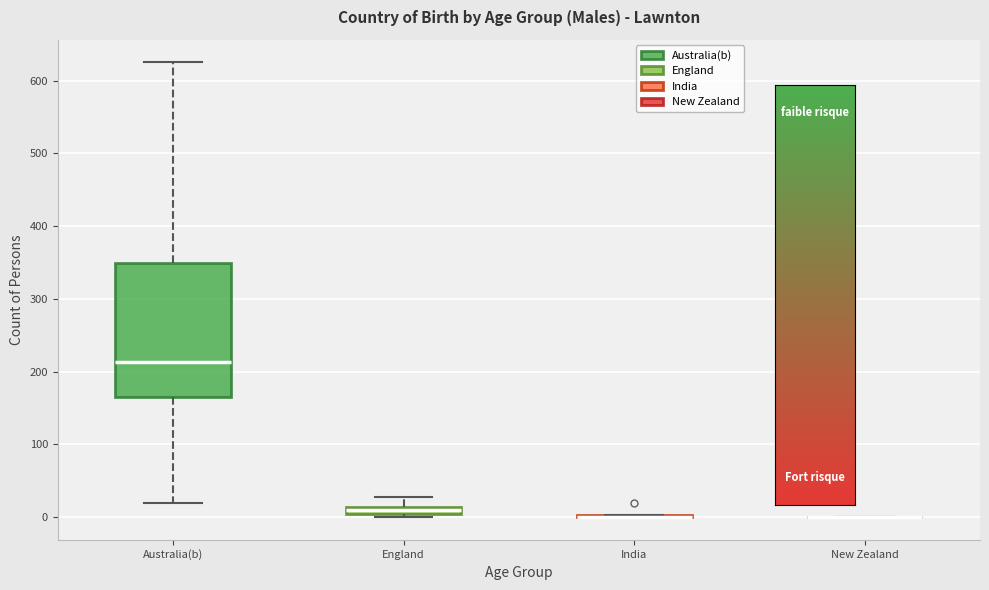

Where is the upper edge of the box for England on the y-axis? The values are not printed on the chart, so give them approximately, as read against the axis.

10